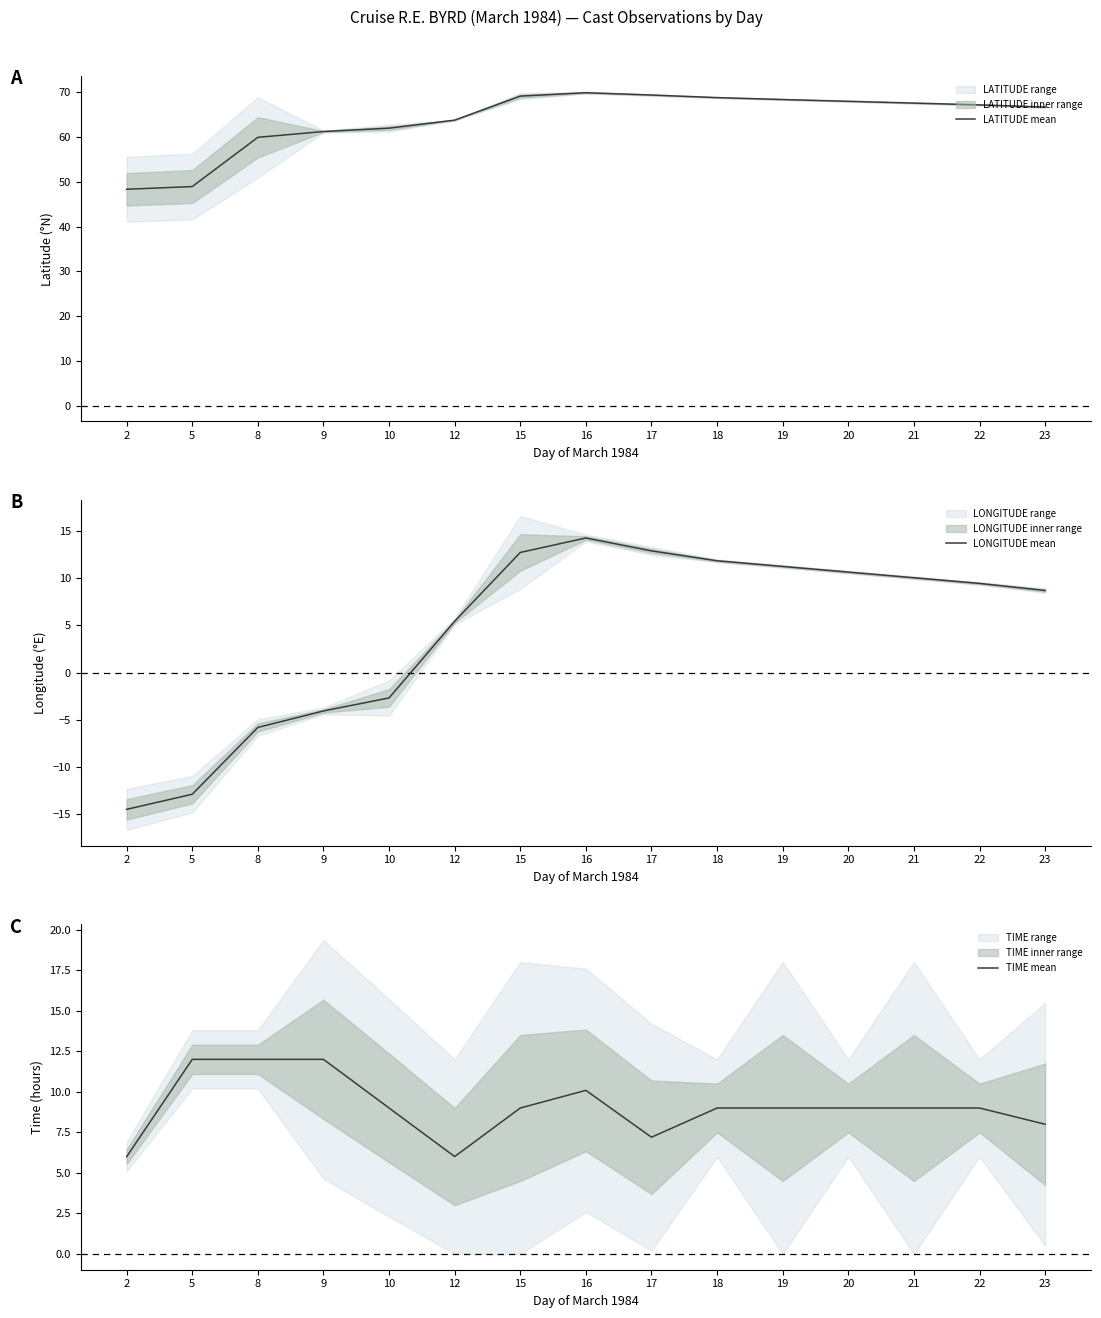

At which category is the sum across all series the highest?

16